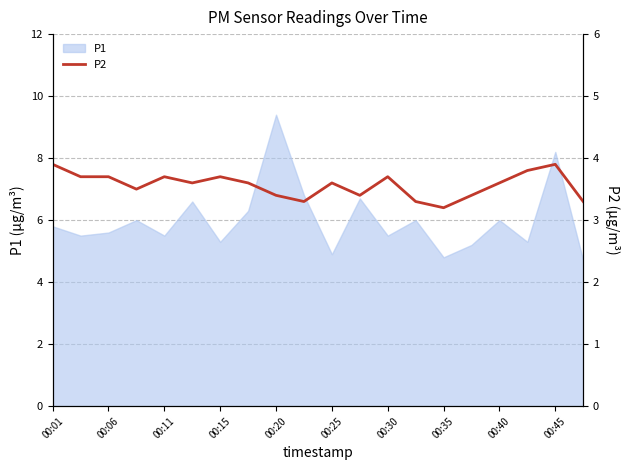

The P1 series shows 1.6 at 00:06. True or false?

False